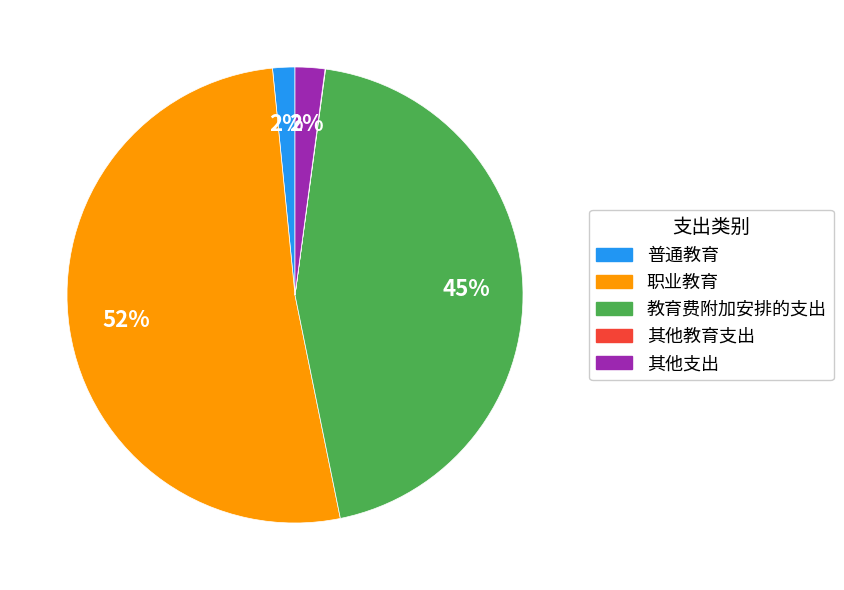

Which category has the biggest portion of the pie?

职业教育